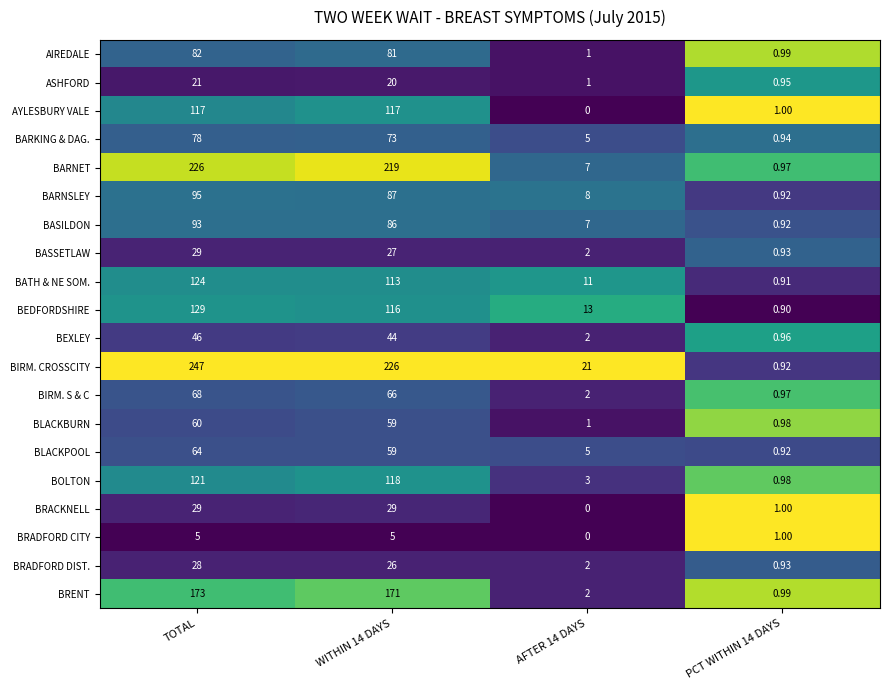

Between AFTER 14 DAYS and PCT WITHIN 14 DAYS, which series saw the biggest shift?

BIRM. CROSSCITY